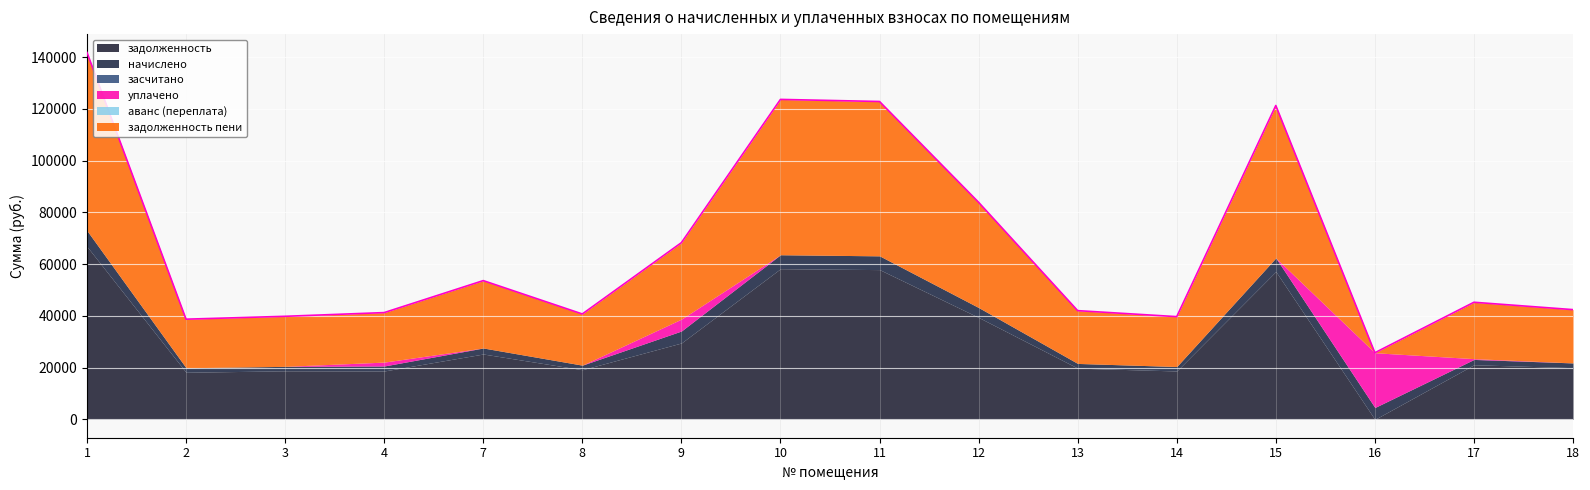

In задолженность пени, how many points are higher than both neighbors (excluding endpoints)?

5